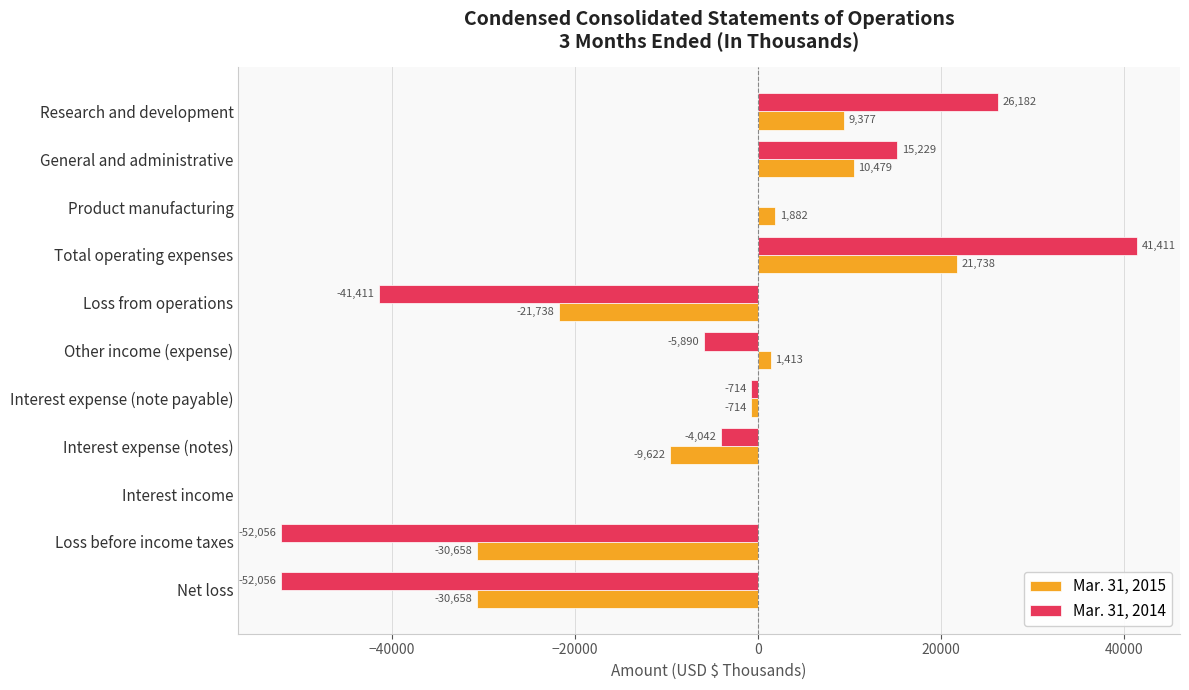

Is it true that Mar. 31, 2015 equals 10479 at General and administrative?

True